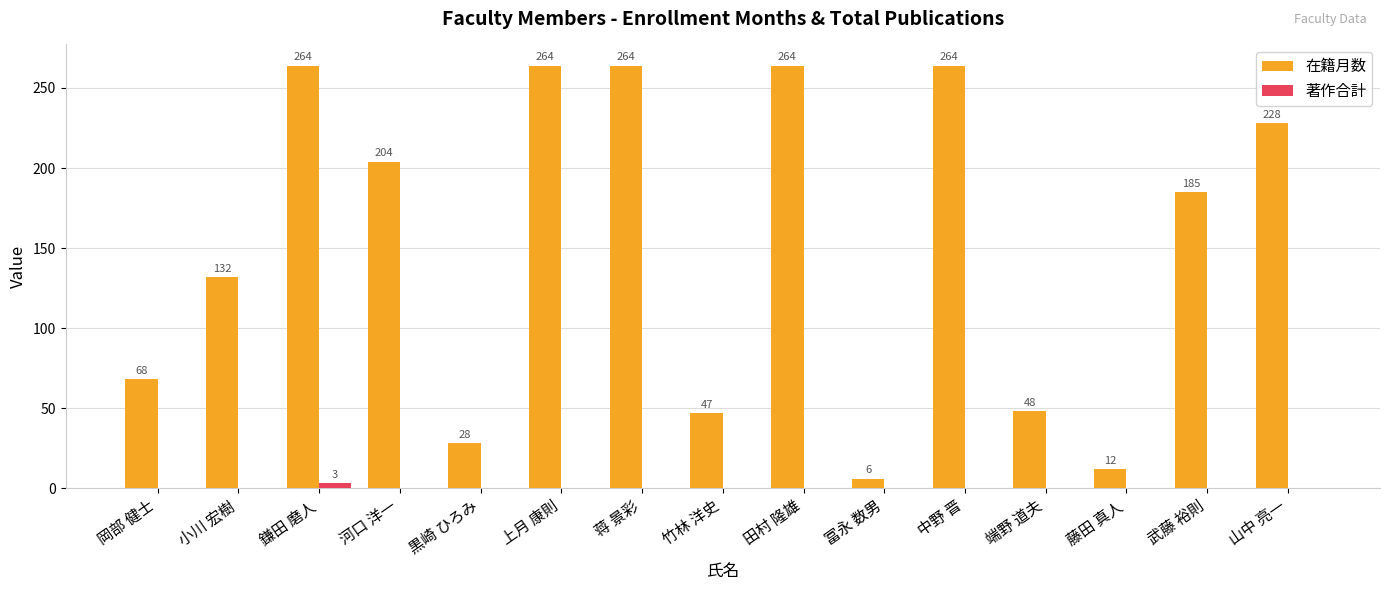

What is the maximum value shown in the chart?

264